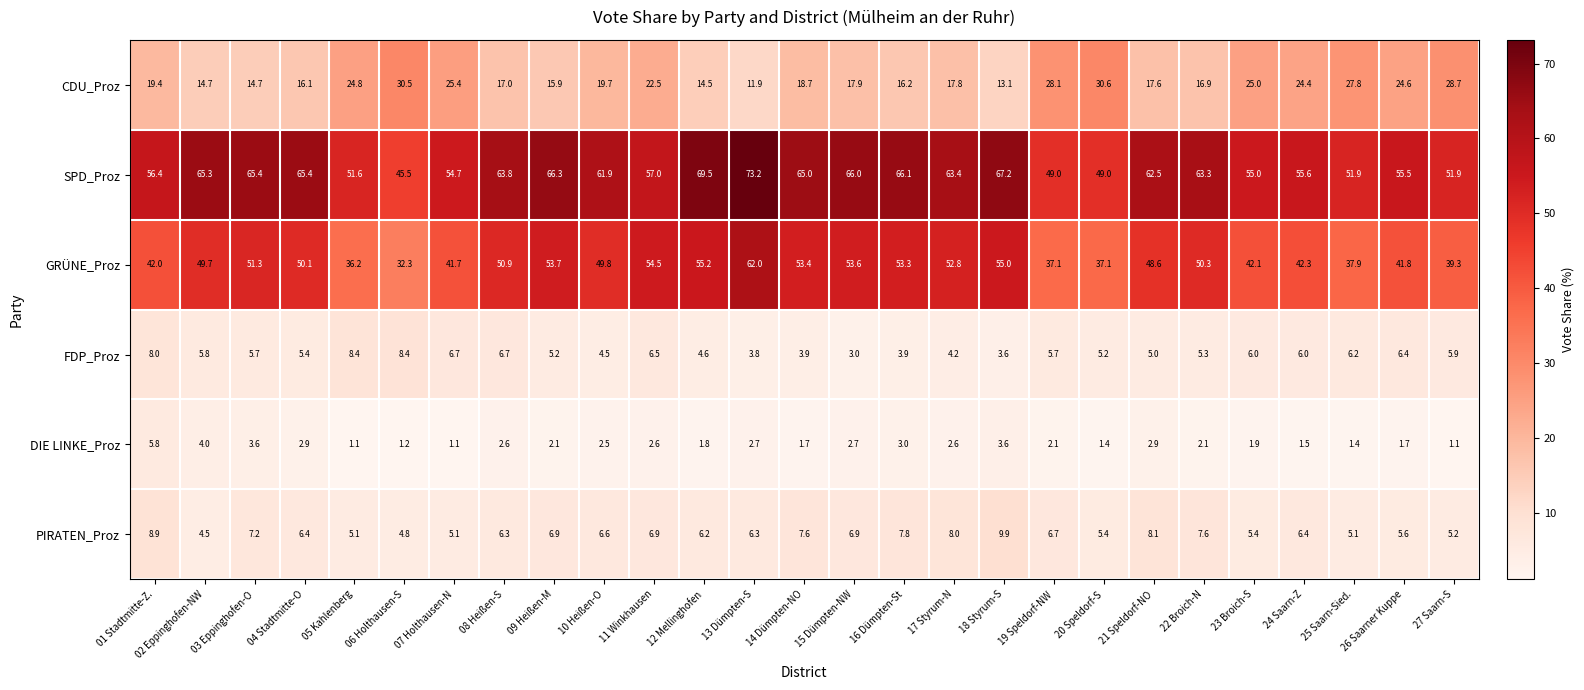

At which category is the sum across all series the highest?

13 Dümpten-S